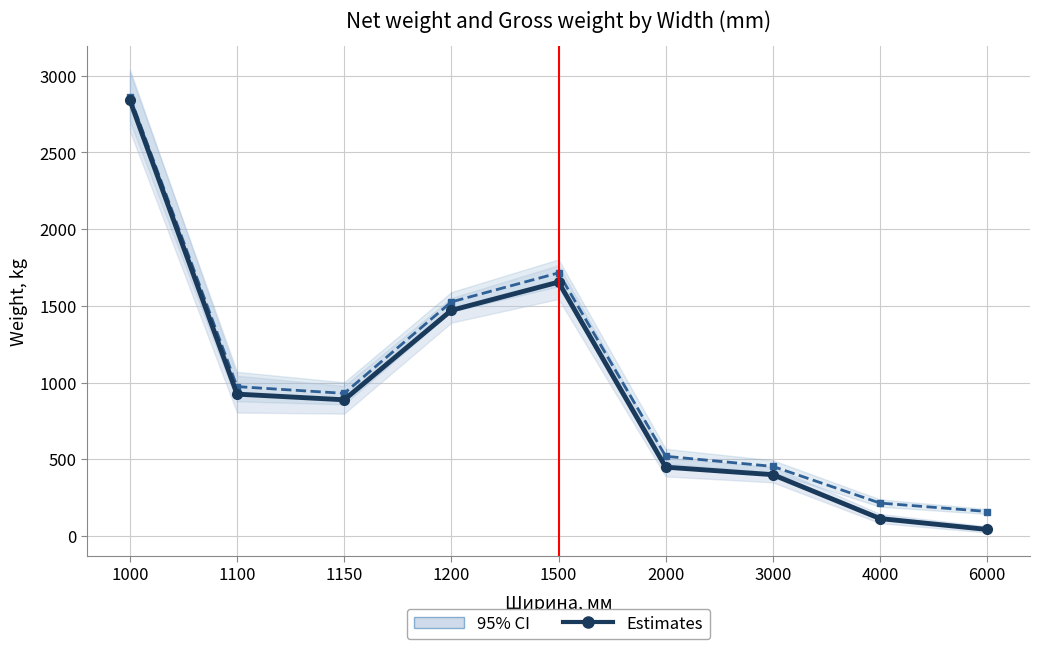

How many data points in Estimates are above 888?

4